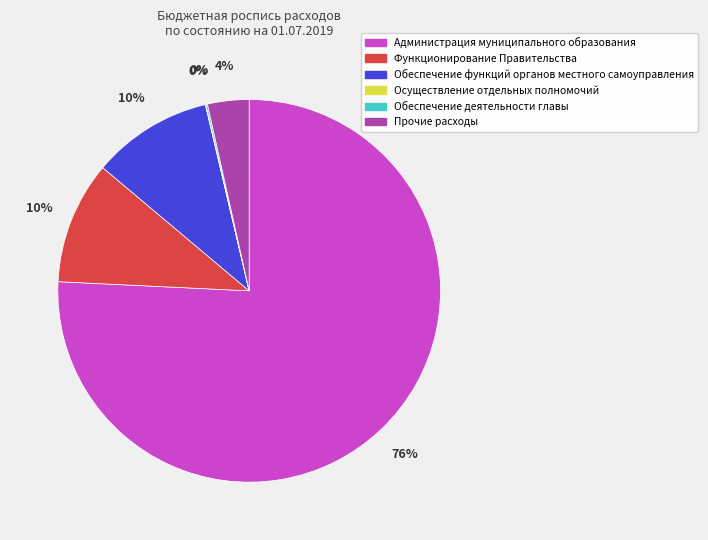

Which category has the biggest portion of the pie?

Администрация муниципального образования